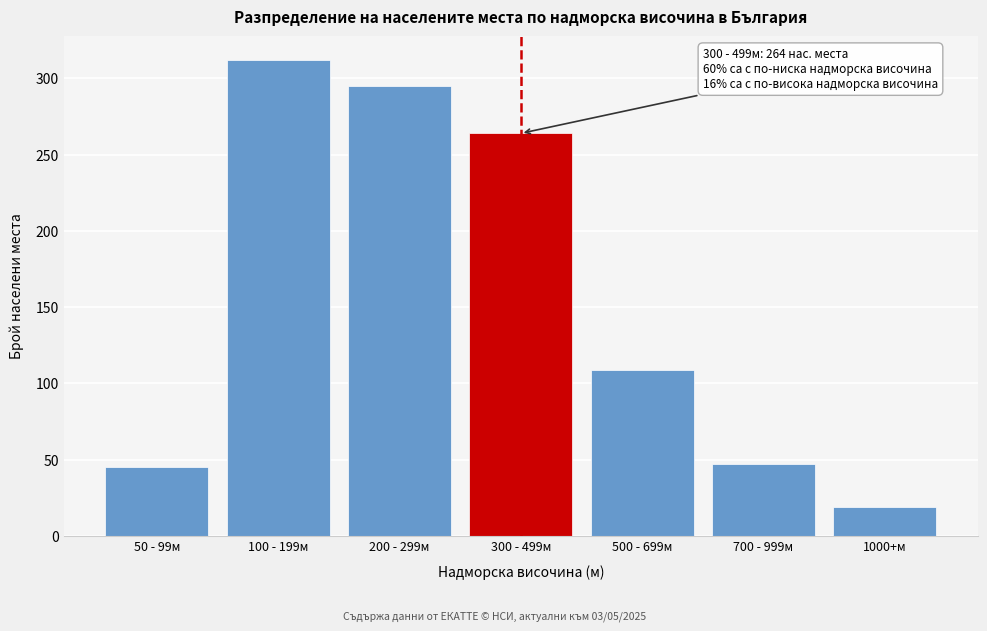

Reading right to left, list all the values displayed in this chart.

19	47	109	264	295	312	45